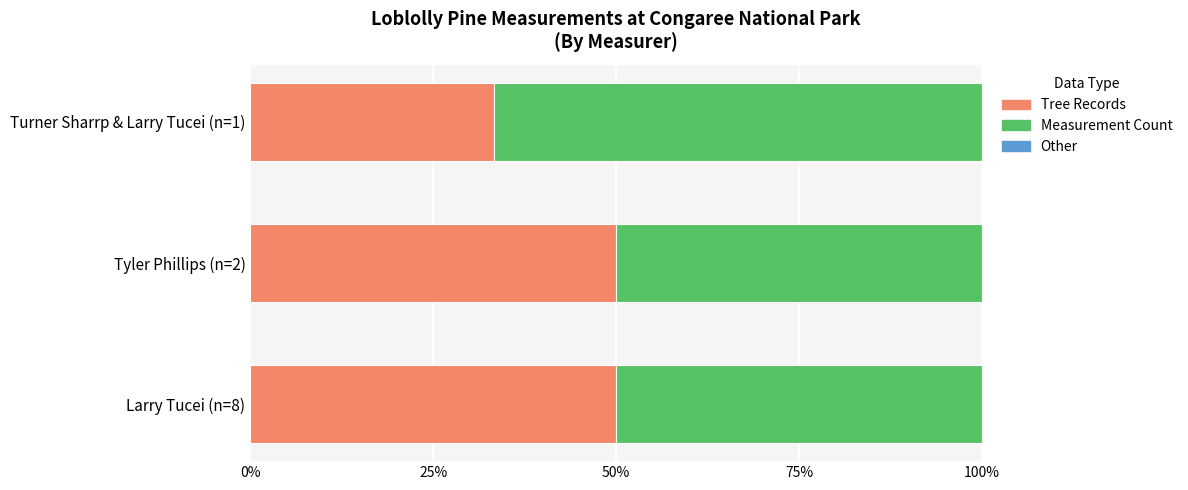

Is it true that Tree Records equals 50.0 at Tyler Phillips (n=2)?

True